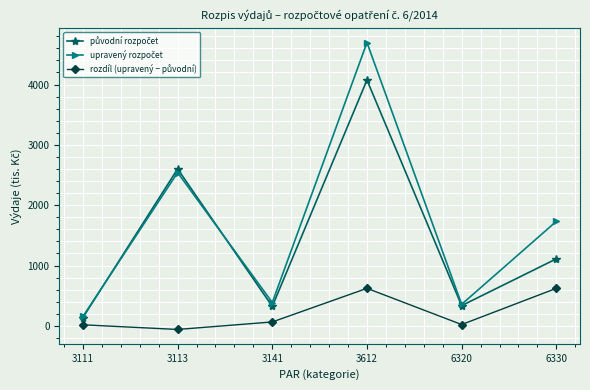

What is the maximum value shown in the chart?

4695.3